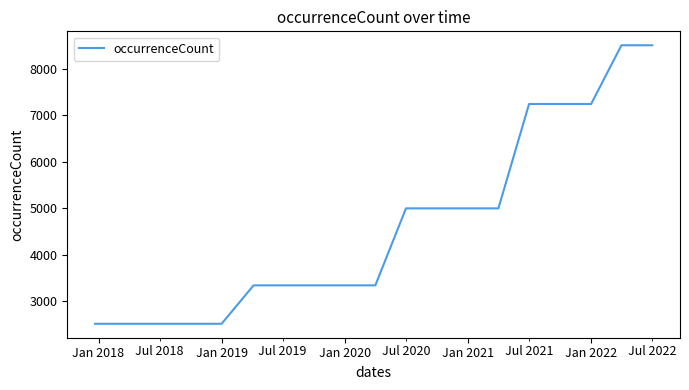

How many lines are shown in the chart?

1